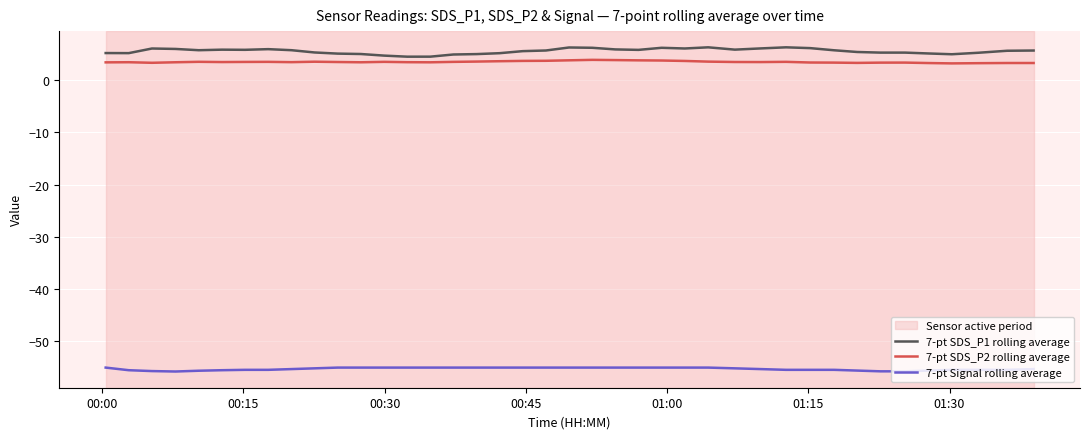

Which series has the largest range (max minus min)?

7-pt SDS_P1 rolling average